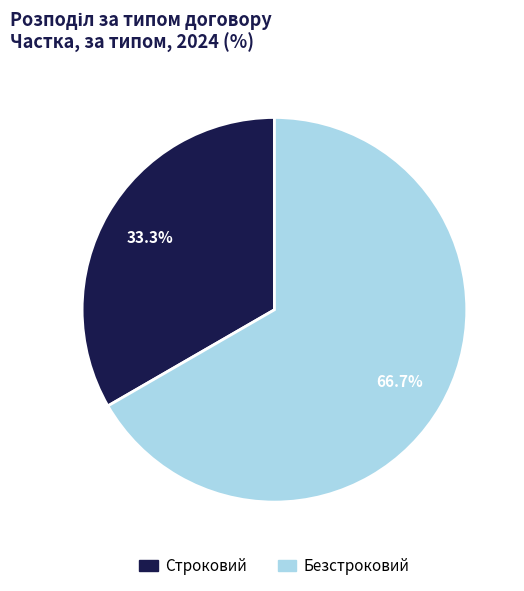

To the nearest percent, what portion does Строковий represent?

33%